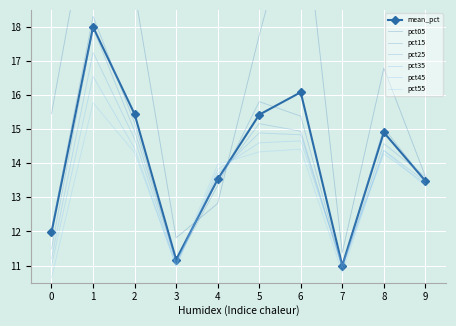

What is the approximate value of pct55 at 1?

15.8